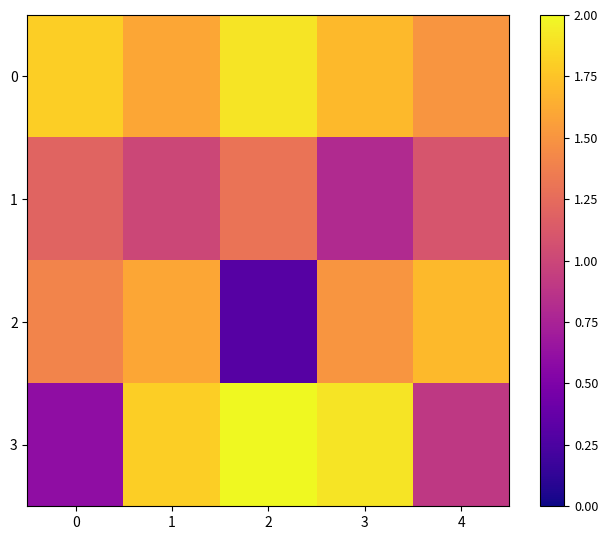

Which series changed the most between 1 and 3?

1